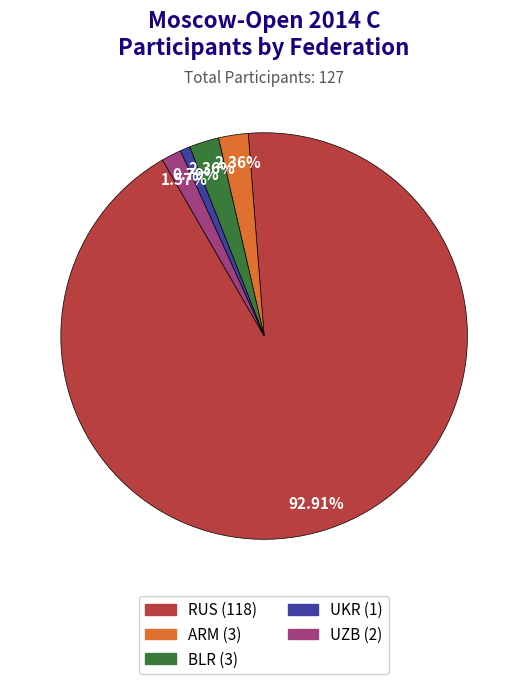

The BLR slice represents 8% of the pie. True or false?

False